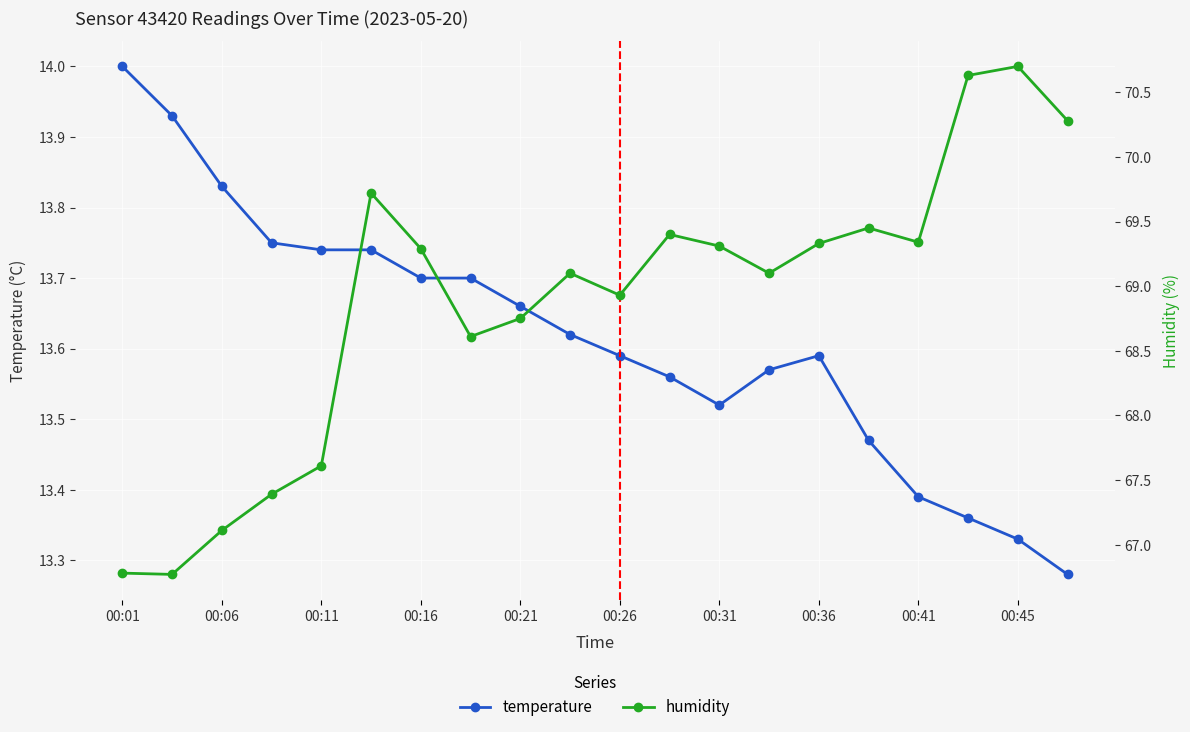

What is the value of the humidity point at the 9th from the left?

68.8